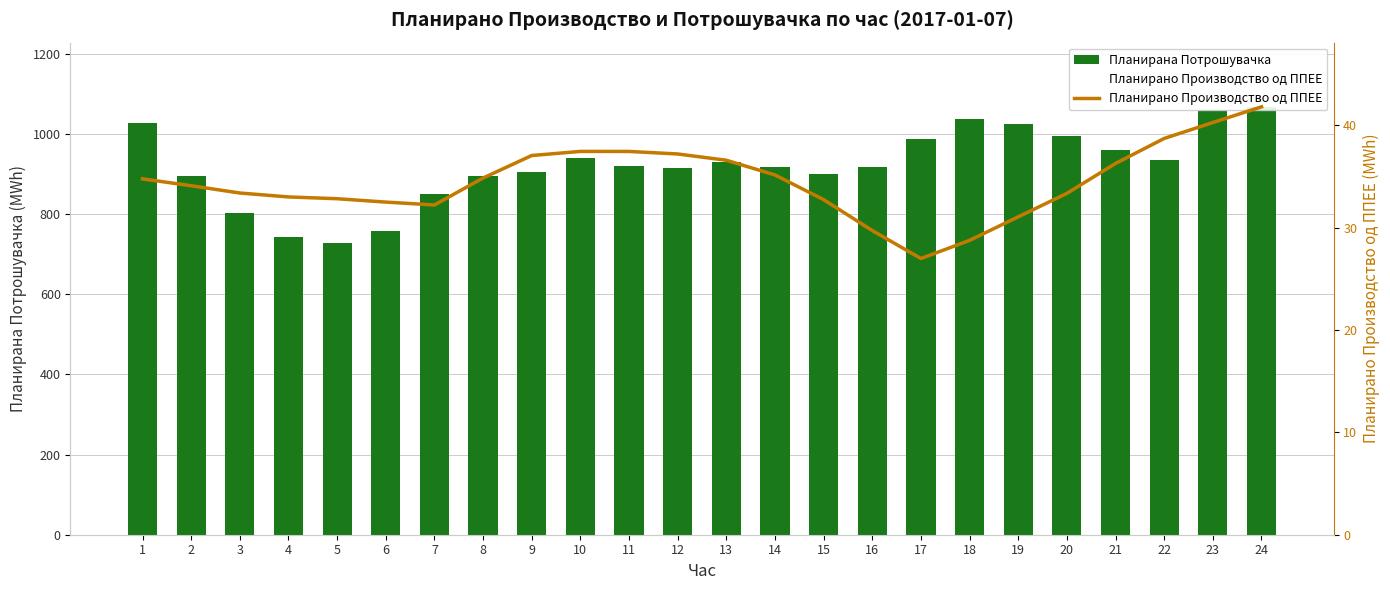

What is the highest value of the Планирано Производство од ППЕЕ series?

41.8